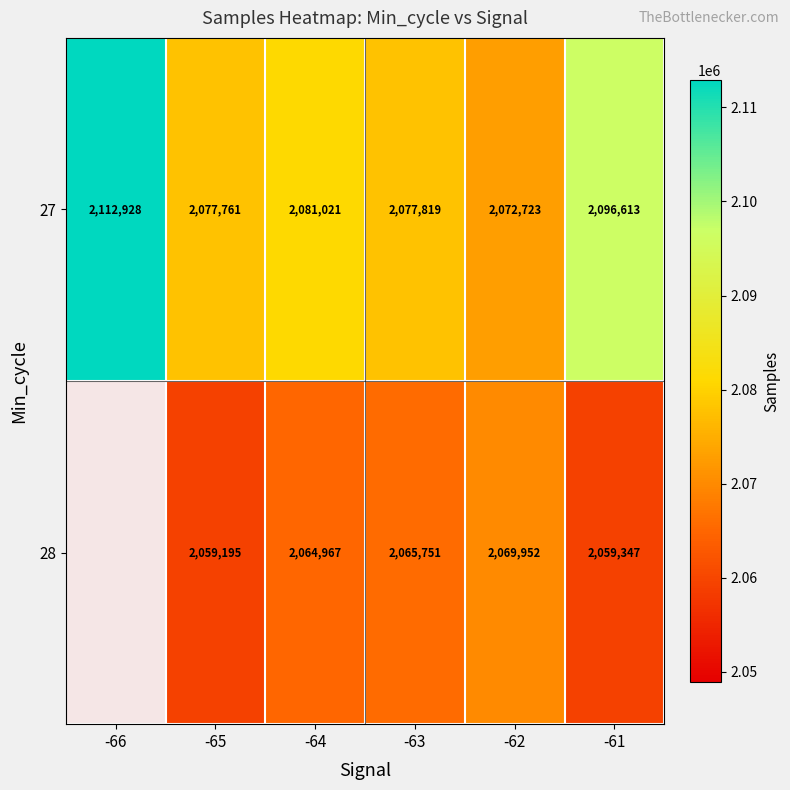

What is the sum of all 27 values?

12518865